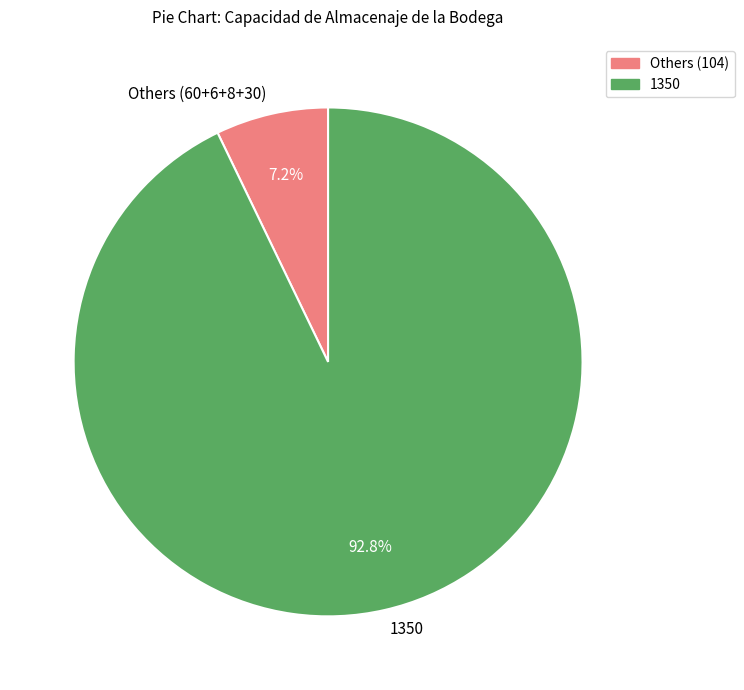

Which slice represents more than half of the pie?

1350